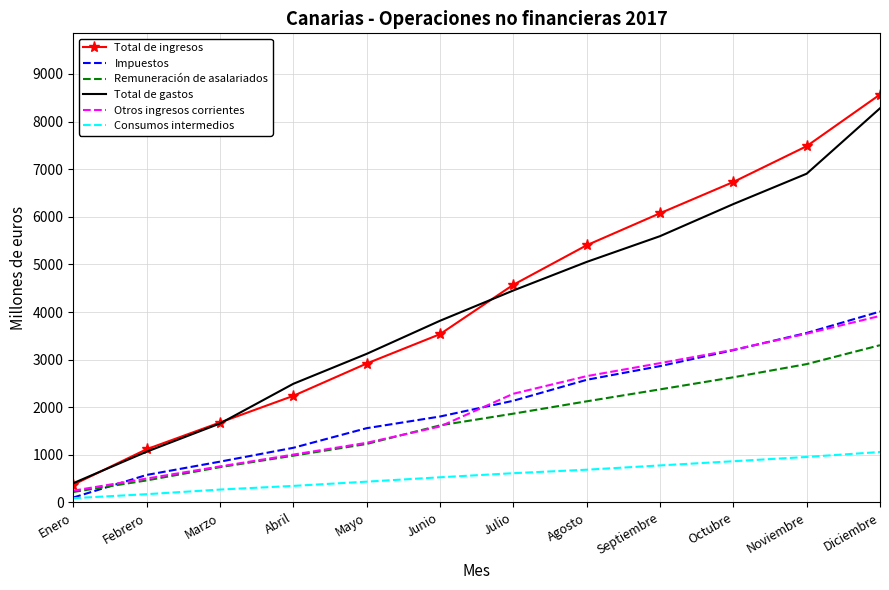

What is the average value of the Total de ingresos series?

4224